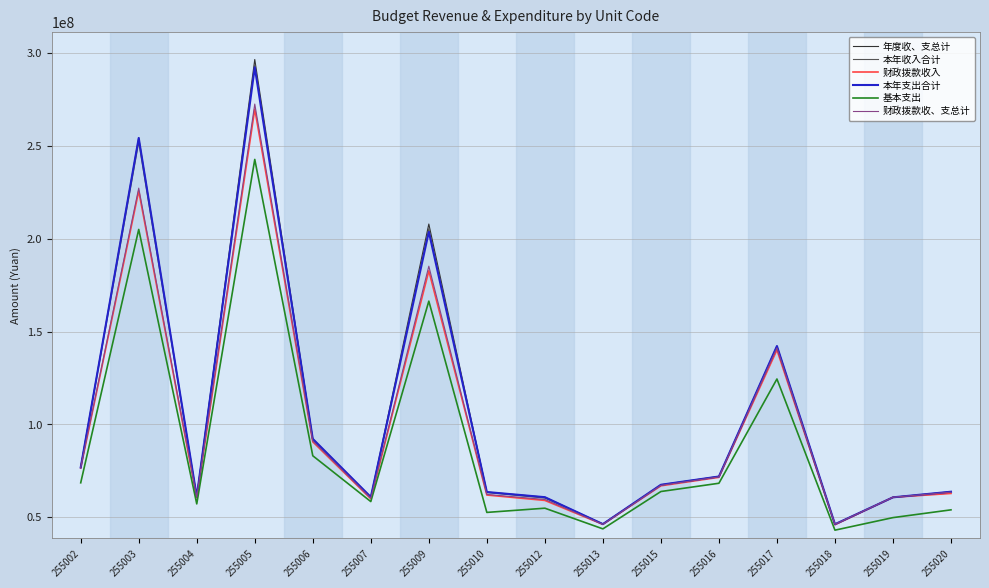

Where does the 本年支出合计 series first go above 67472654?

255002